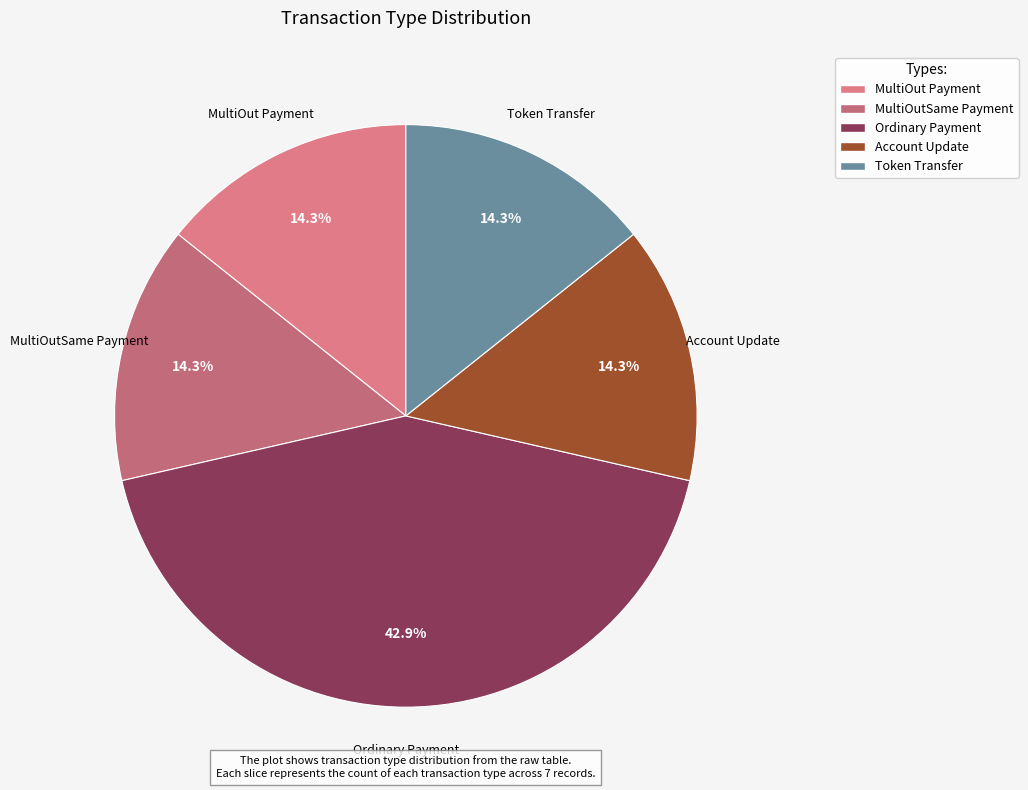

How many segments does this pie chart have?

5